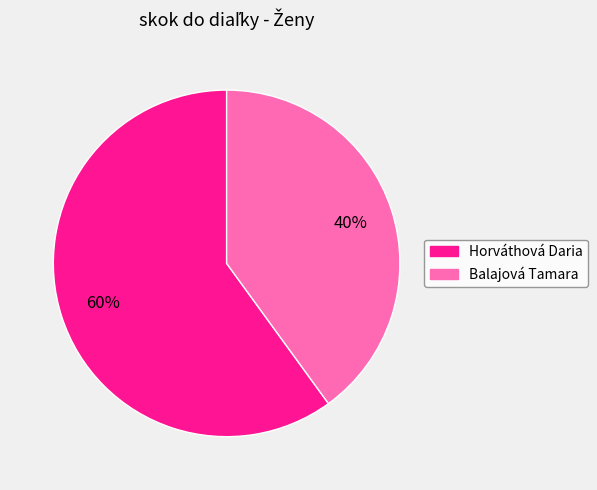

What is the ratio of the value at Horváthová Daria to the value at Balajová Tamara?

1.5